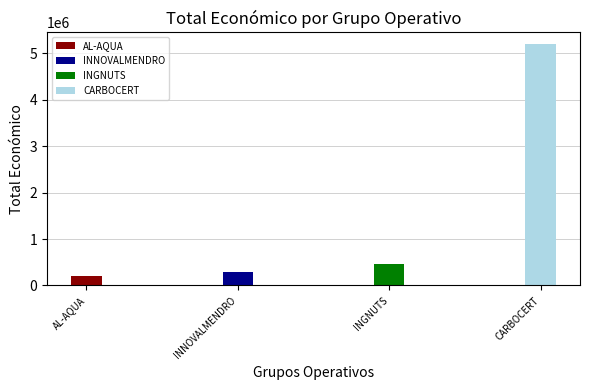

Which label corresponds to the smallest value in the chart?

AL-AQUA